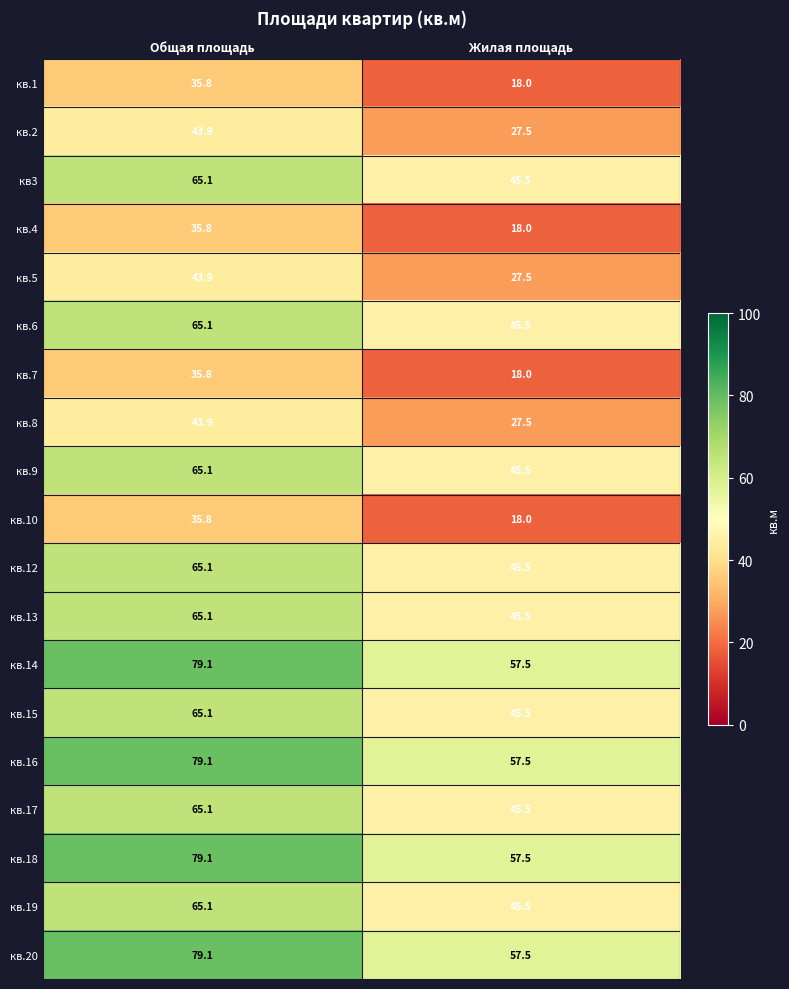

The value of кв.14 at Общая площадь is 36.8. True or false?

False